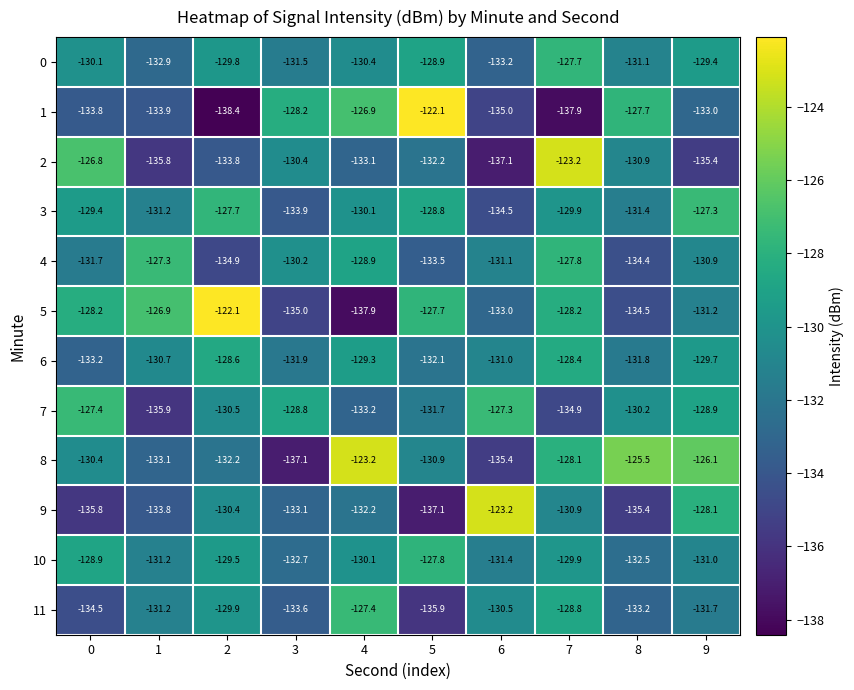

Which series changed the most between 2 and 6?

5